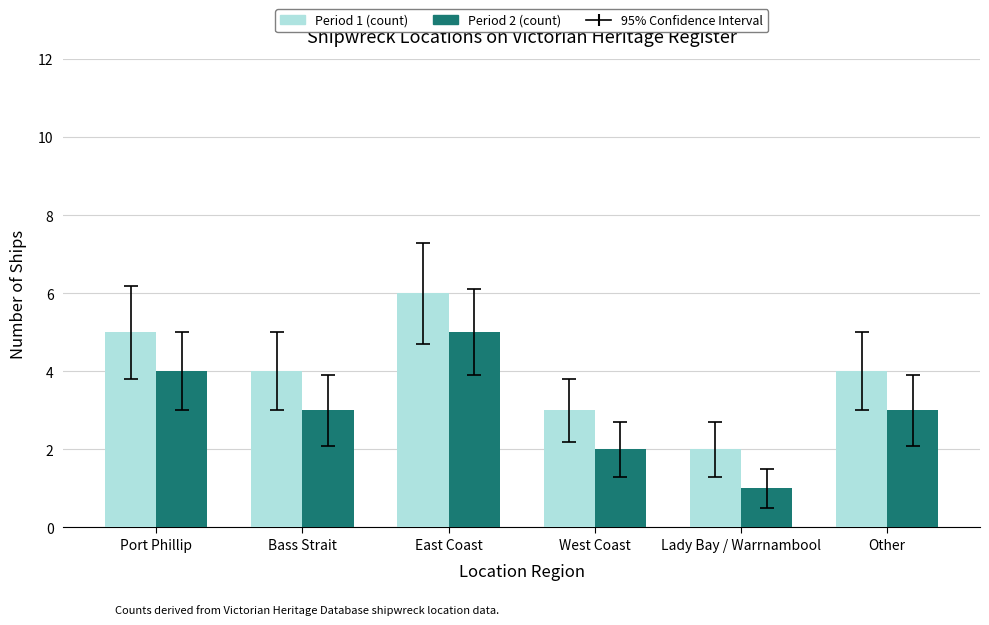

What is the difference between the maximum and minimum values in the Period 1 (count) series?

4